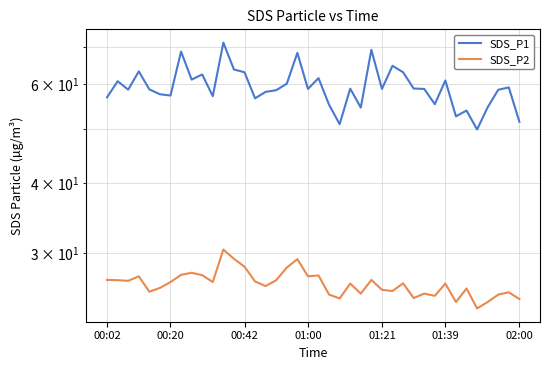

What is the average value of the SDS_P1 series?

59.3